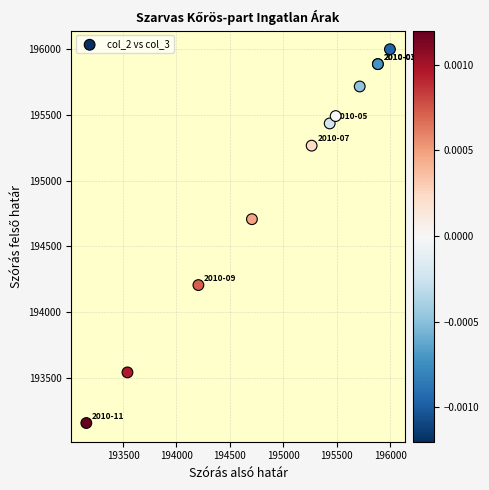

What Y value in the scatter plot is closest to 194577?

194706